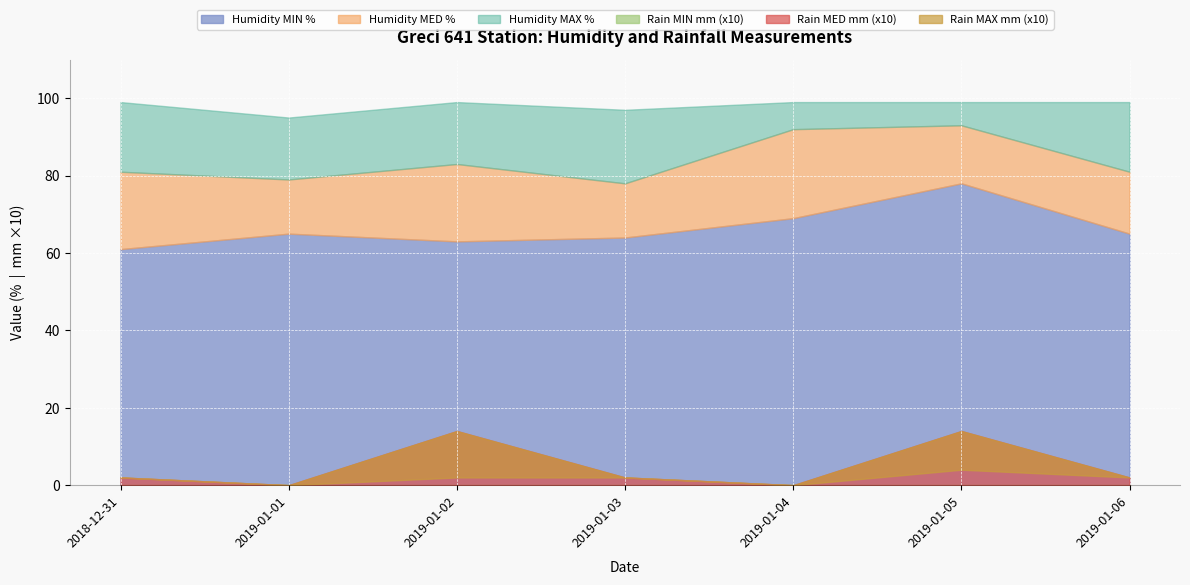

Where is the first local minimum for Rain MED mm?

2019-01-01